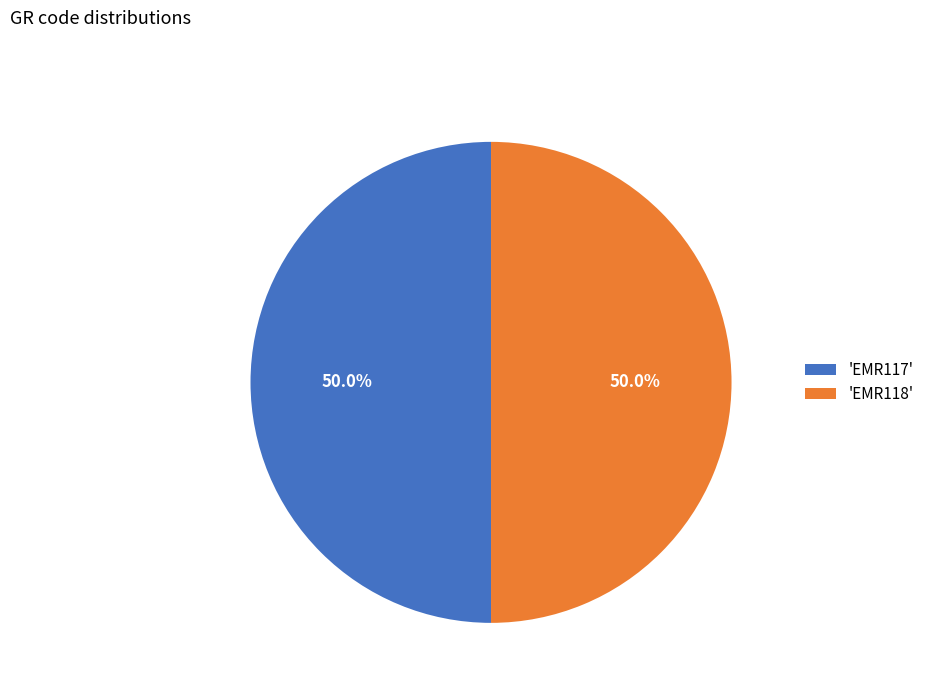

Combined, do 'EMR118' and 'EMR117' account for over 50%?

Yes